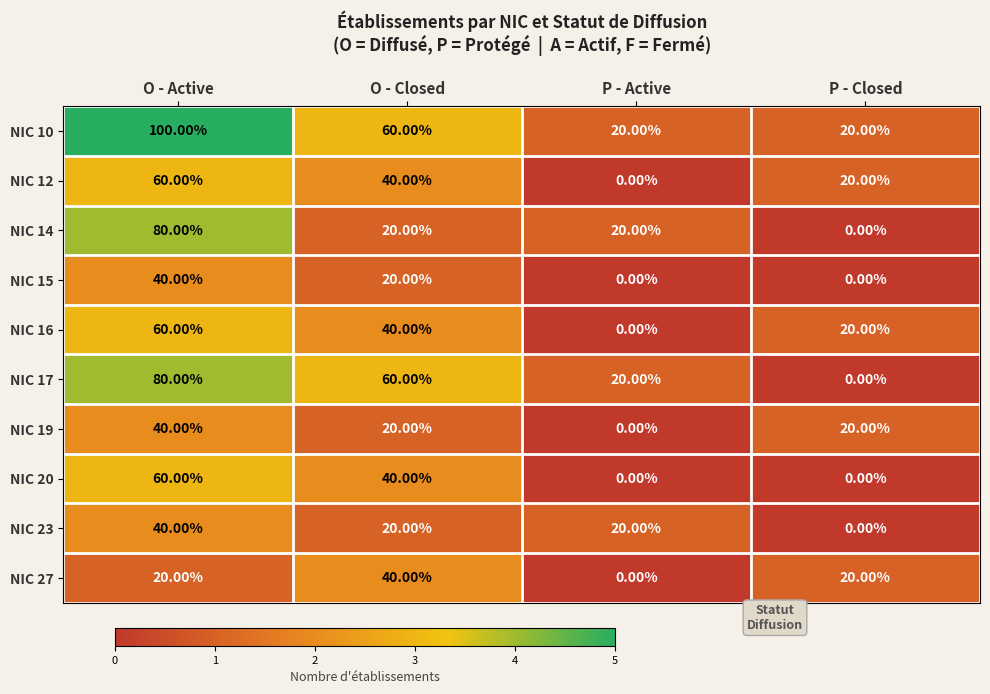

Is the value of NIC 15 at O - Closed greater than the value of NIC 20 at P - Active?

Yes